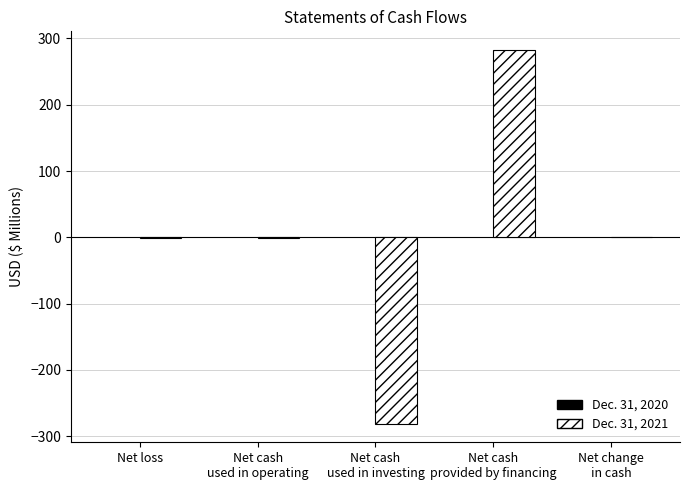

What is the sum of all Dec. 31, 2021 values?

0.4